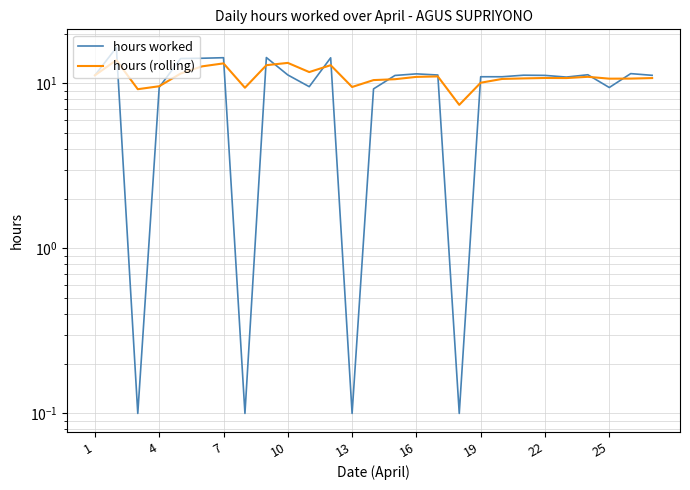

Which series has the widest spread of values?

hours worked